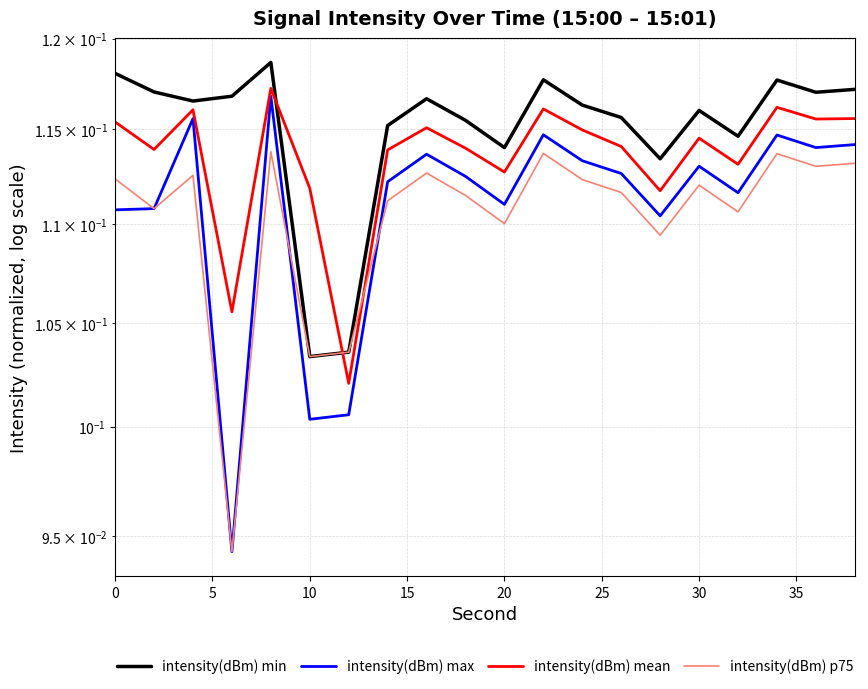

True or false: intensity(dBm) p75 and intensity(dBm) min intersect in this chart.

False